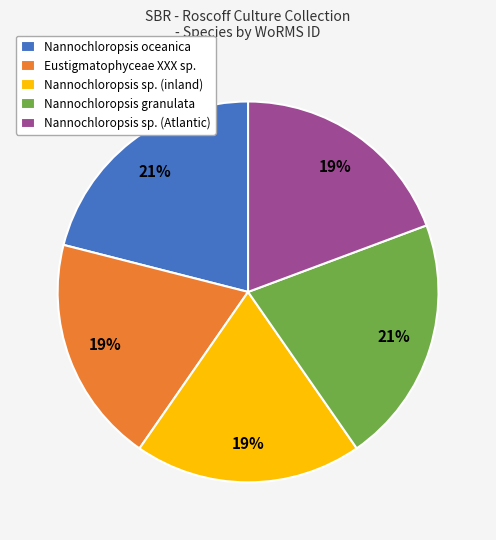

Is the sum of Nannochloropsis oceanica and Nannochloropsis granulata greater than half?

No